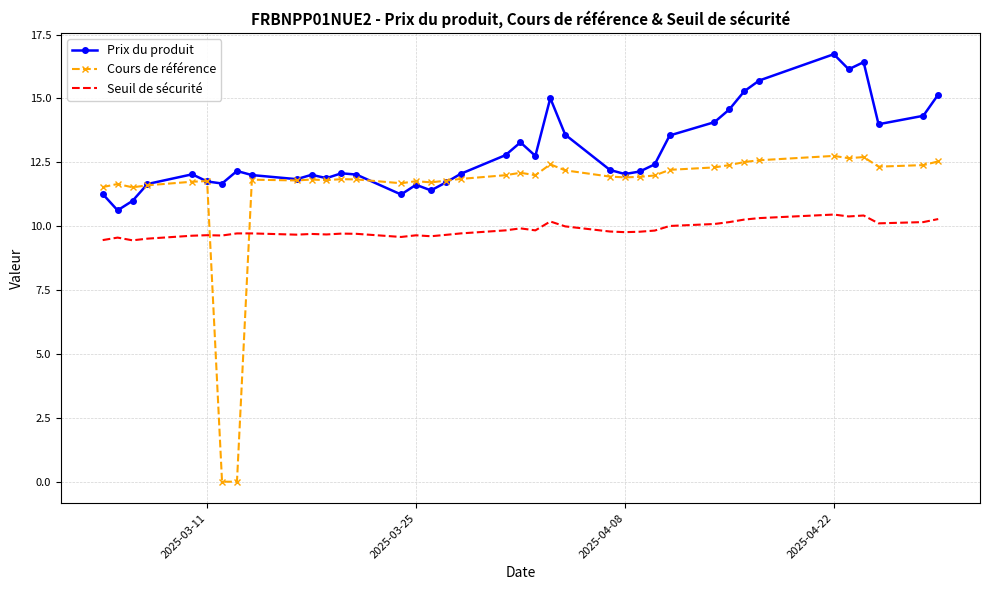

True or false: Seuil de sécurité and Prix du produit cross at least once.

False